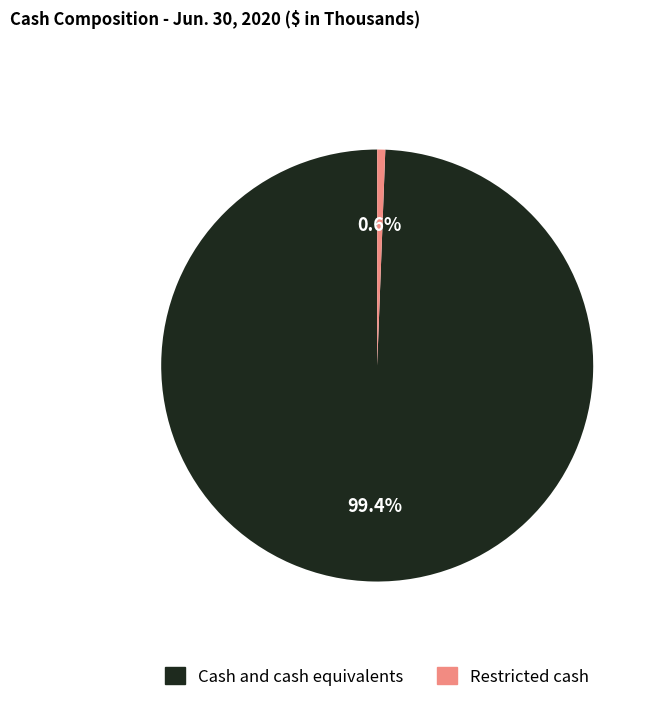

To the nearest percent, what is the average slice percentage?

50%